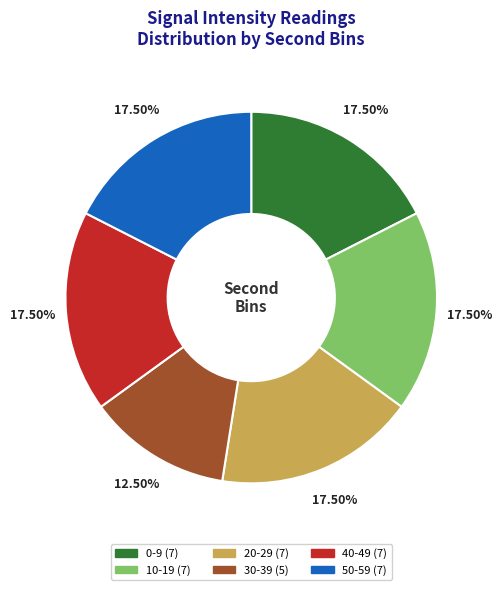

Does 50-59 represent more than half of the total?

No